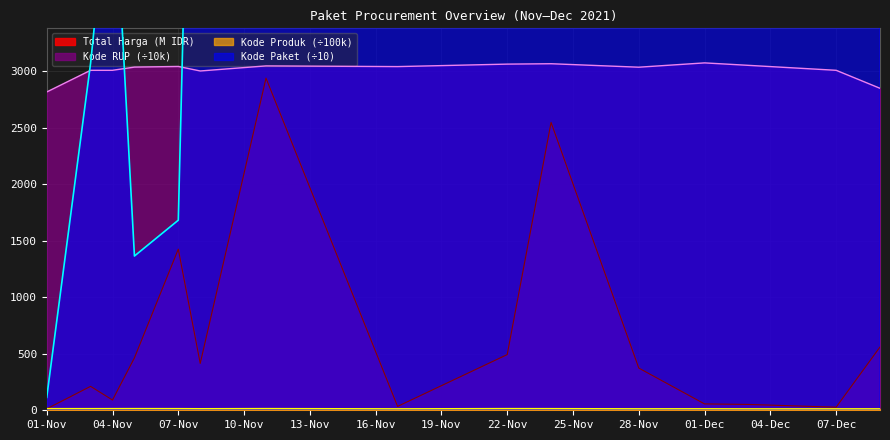

What is the difference between the maximum and minimum values in the Kode Produk series?

2.3